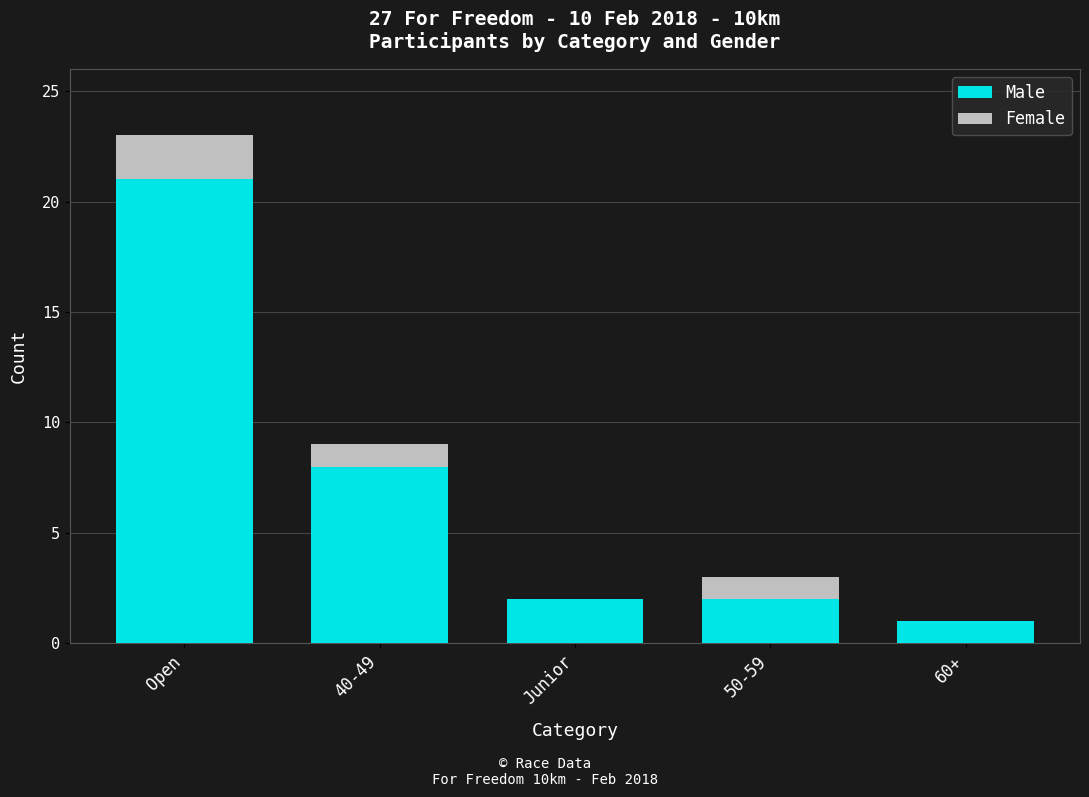

Is it true that Male equals 2 at Junior?

True